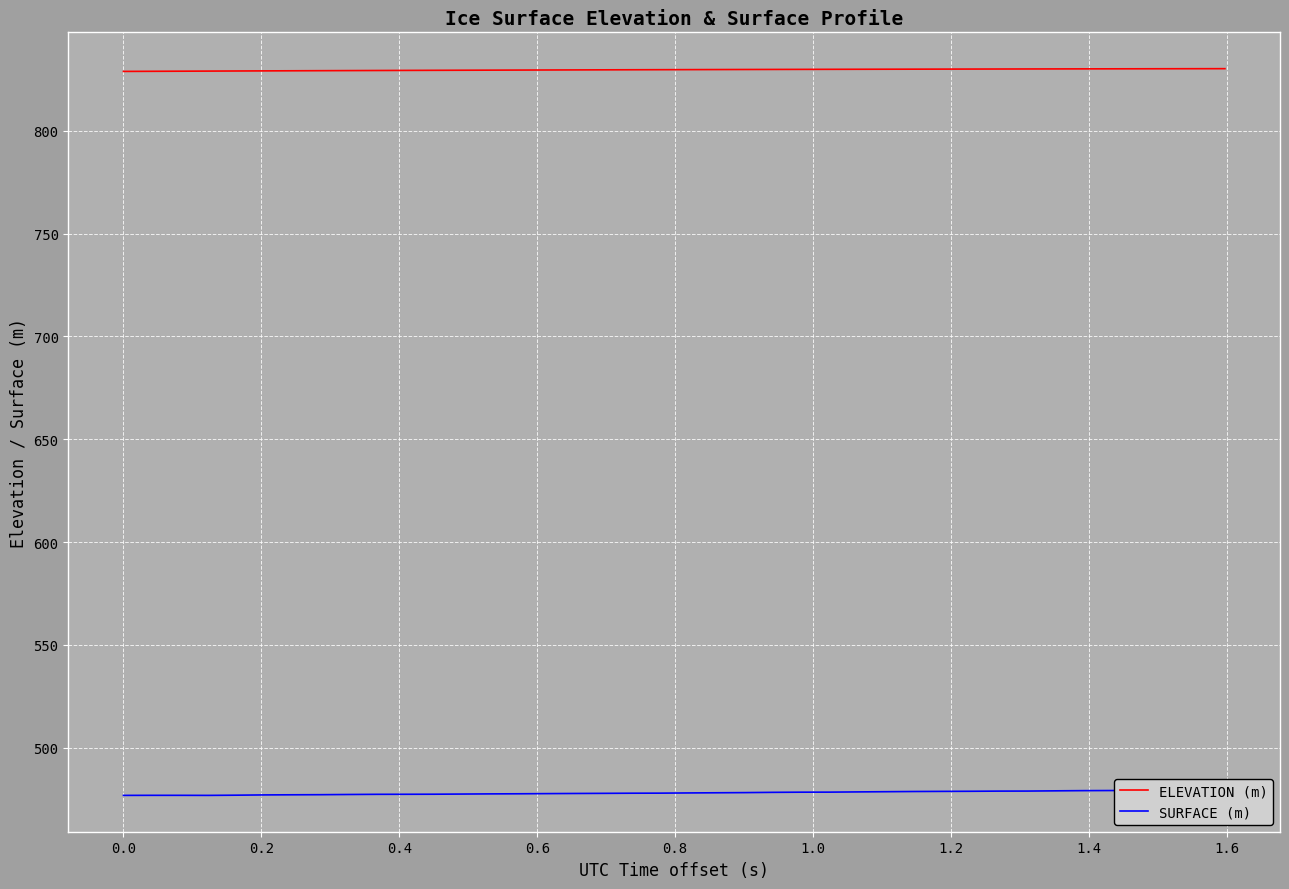

What is the lowest value of the ELEVATION (m) series?

828.9